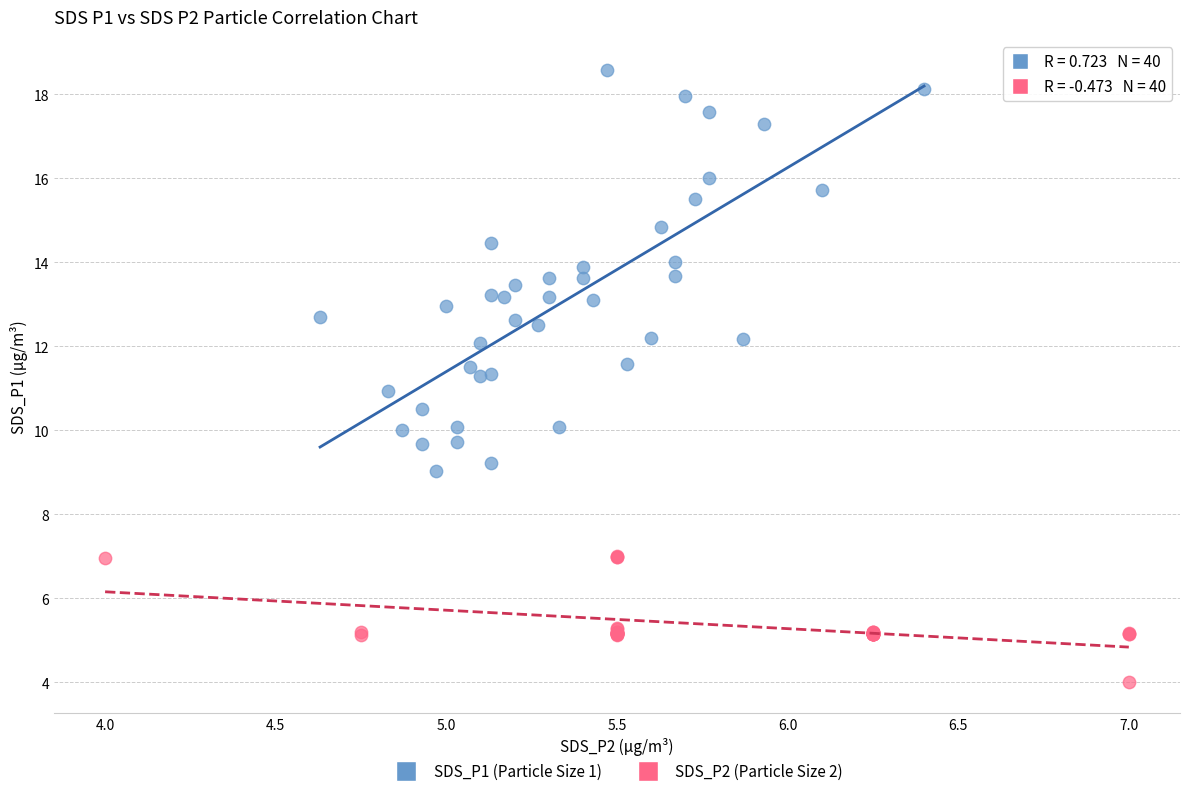

Which series has the widest spread of Y values?

SDS_P1 (Particle Size 1)